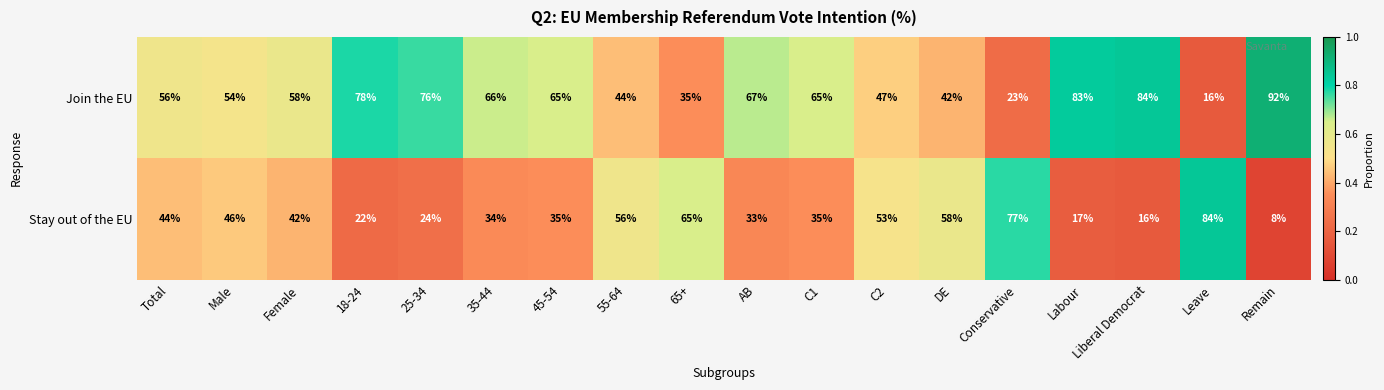

At which category does the chart reach its peak across all series?

Remain